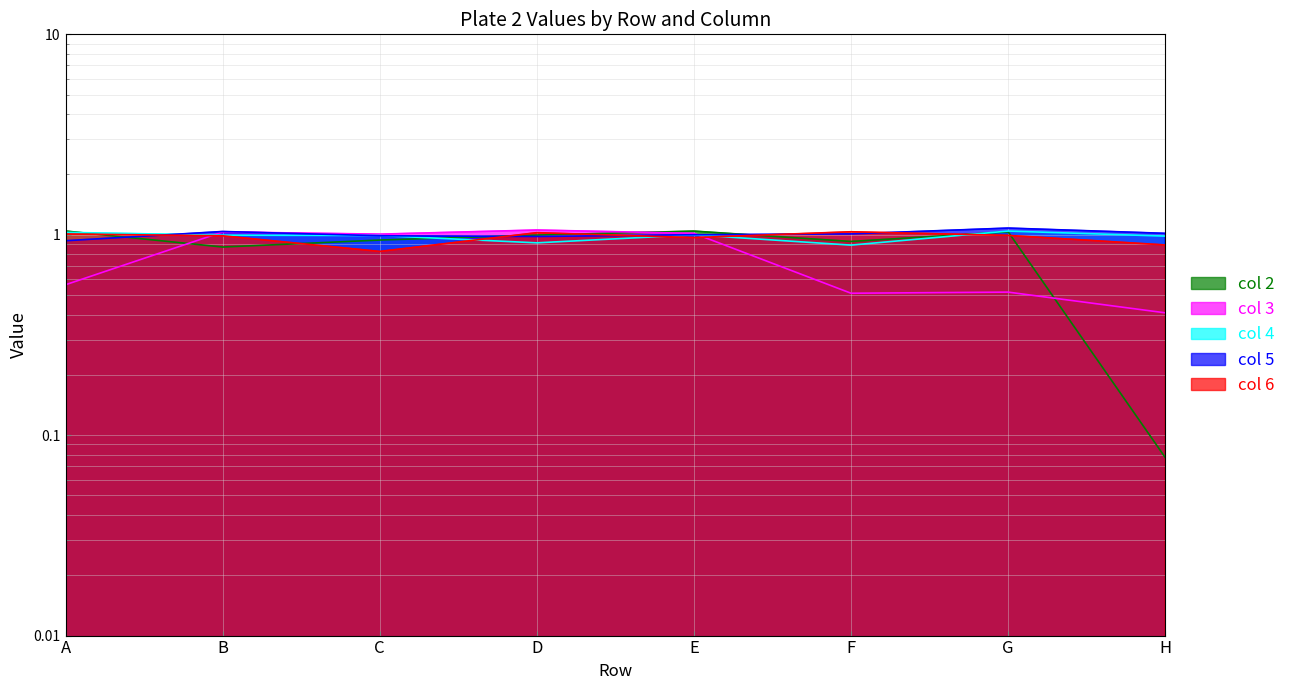

How many interior local valleys does the col 3 series have?

2